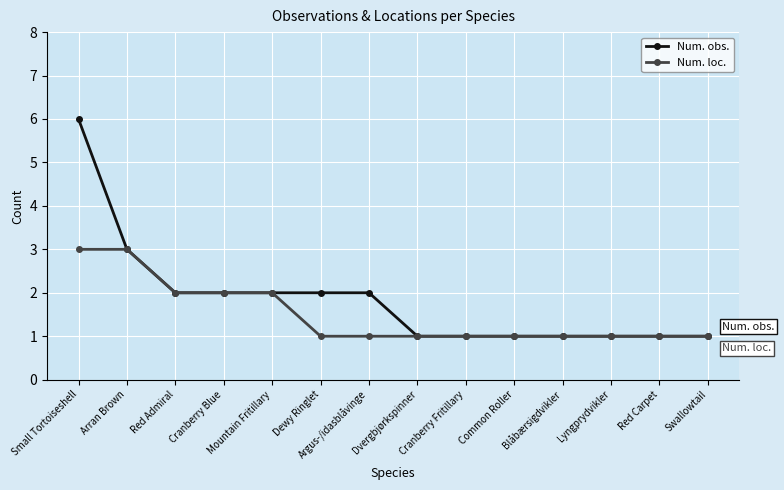

How many lines are shown in the chart?

2